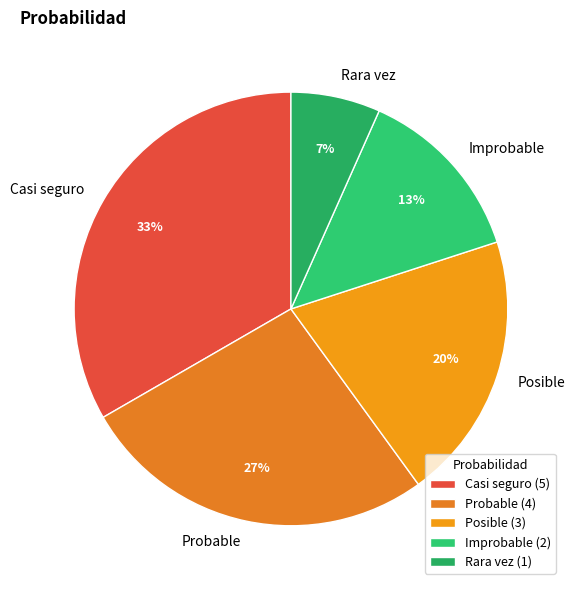

What is the ratio of the value at Casi seguro to the value at Improbable?

2.5